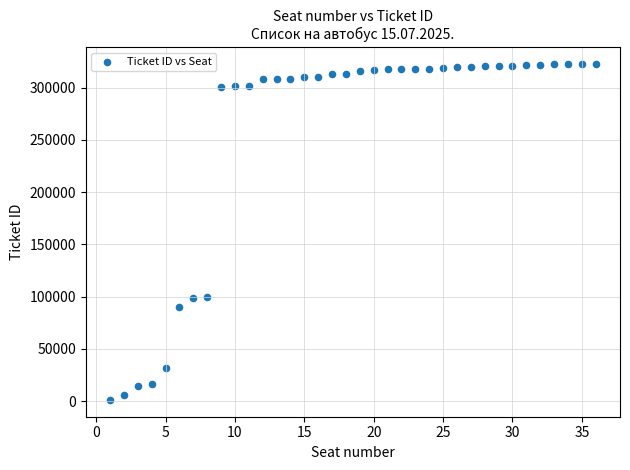

What is the range of X values (max minus min)?

35